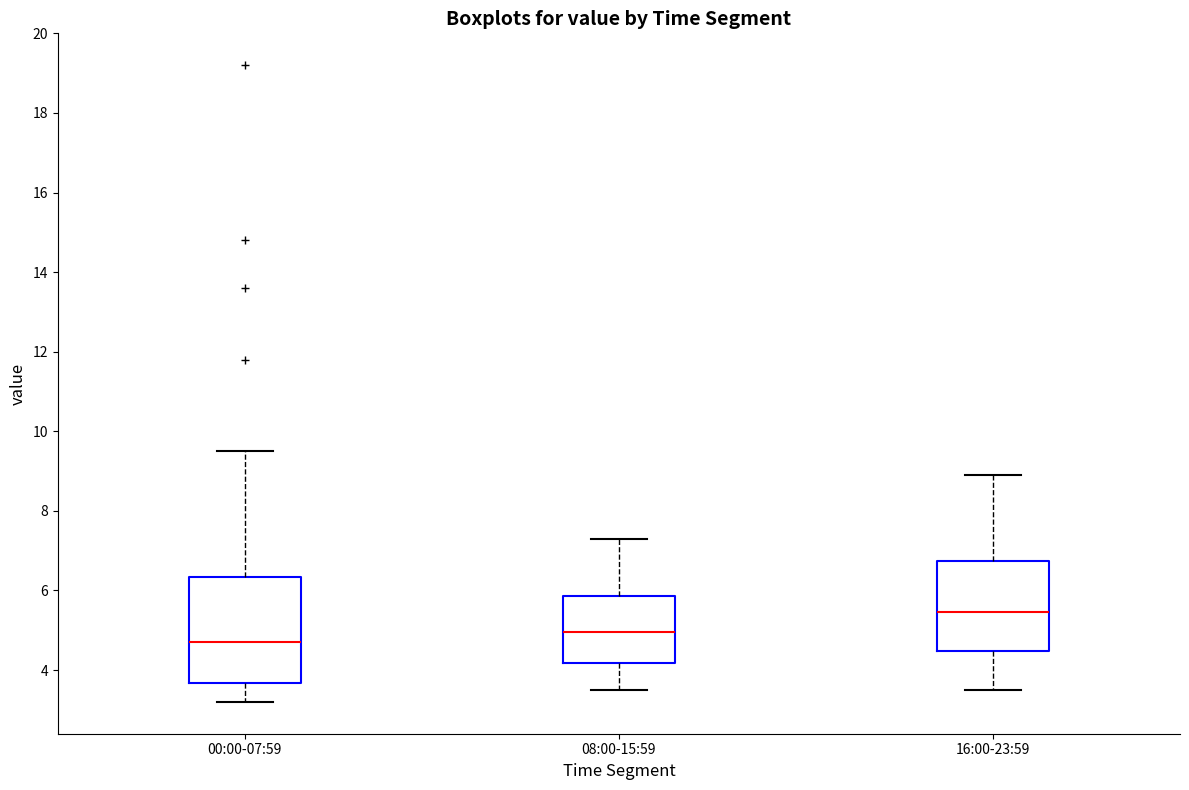

Reading left to right, read every box against the y-axis: the position of its median line, the range the box covers, and the ends of its whiskers. The values are not printed on the chart, so give them approximately, as read against the axis.

00:00-07:59: median 4.8, box 3.6 to 6.4, whiskers 3.2 to 9.6
08:00-15:59: median 5.0, box 4.2 to 5.8, whiskers 3.6 to 7.4
16:00-23:59: median 5.4, box 4.4 to 6.8, whiskers 3.6 to 9.0